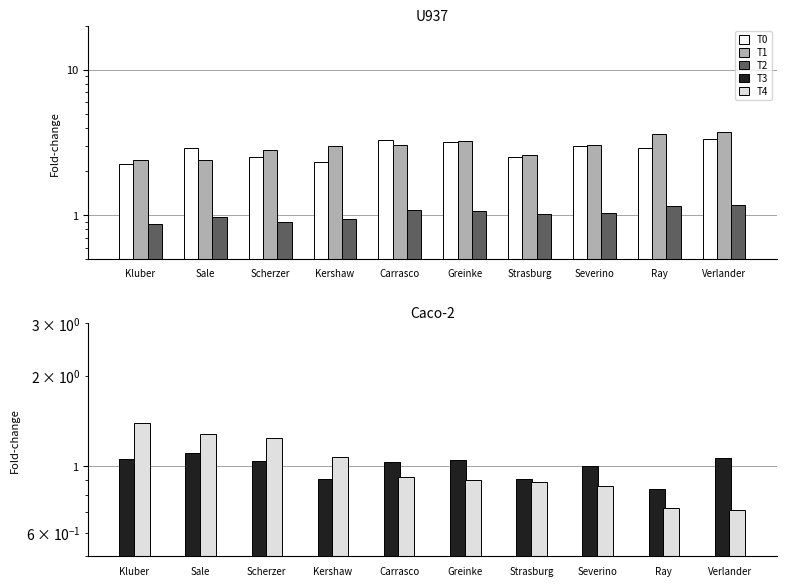

Reading left to right, list all the values displayed in this chart.

T0: 2.2	2.9	2.5	2.3	3.3	3.2	2.5	3.0	2.9	3.4
T1: 2.4	2.4	2.8	3.0	3.0	3.2	2.6	3.0	3.6	3.7
T2: 0.9	1.0	0.9	0.9	1.1	1.1	1.0	1.0	1.2	1.2
T3: 1.1	1.1	1.0	0.9	1.0	1.0	0.9	1.0	0.8	1.1
T4: 1.4	1.3	1.2	1.1	0.9	0.9	0.9	0.9	0.7	0.7